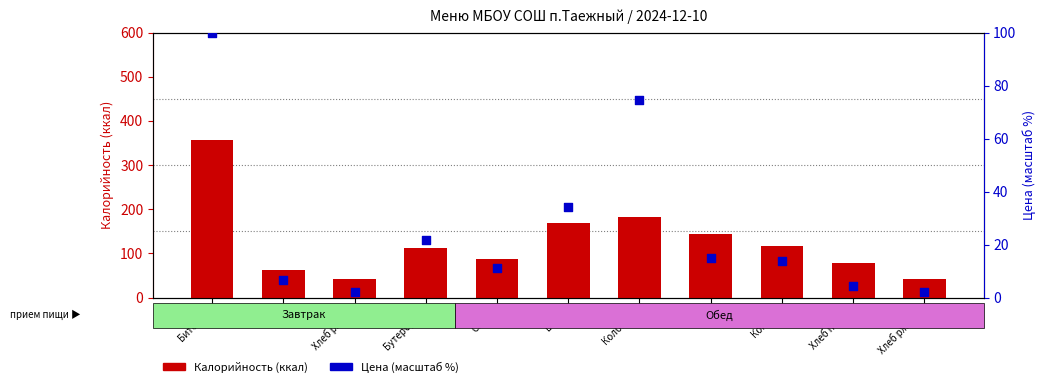

What are all the series names shown in the legend?

Калорийность, Цена (масштаб)